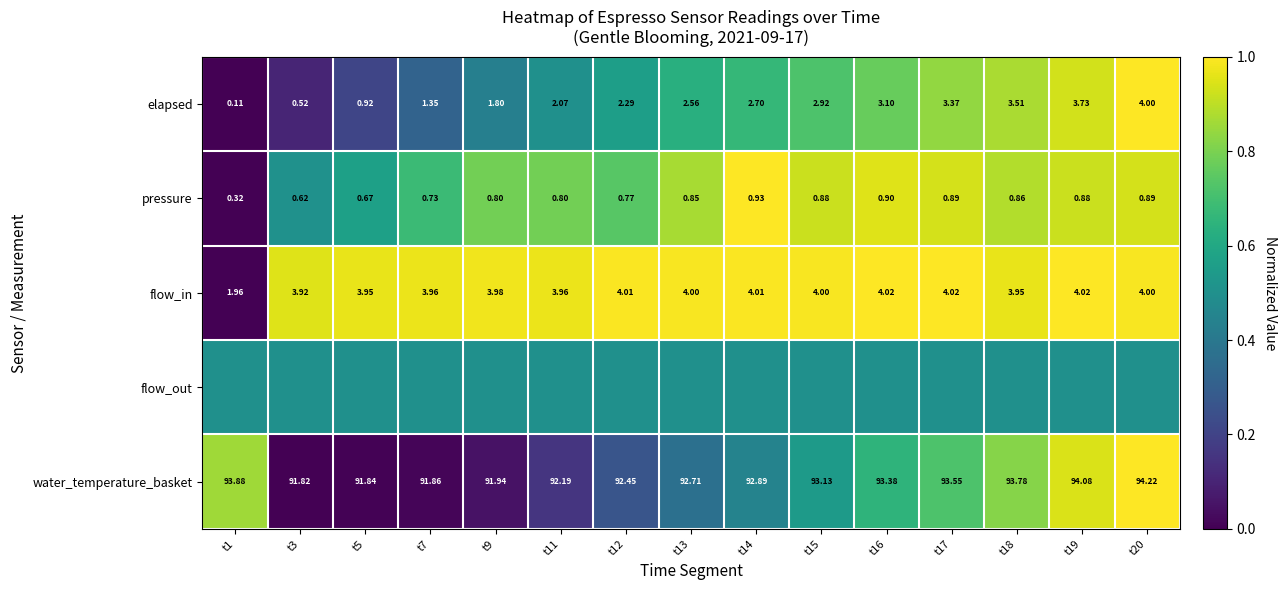

How many values in the flow_in series are below 4?

7